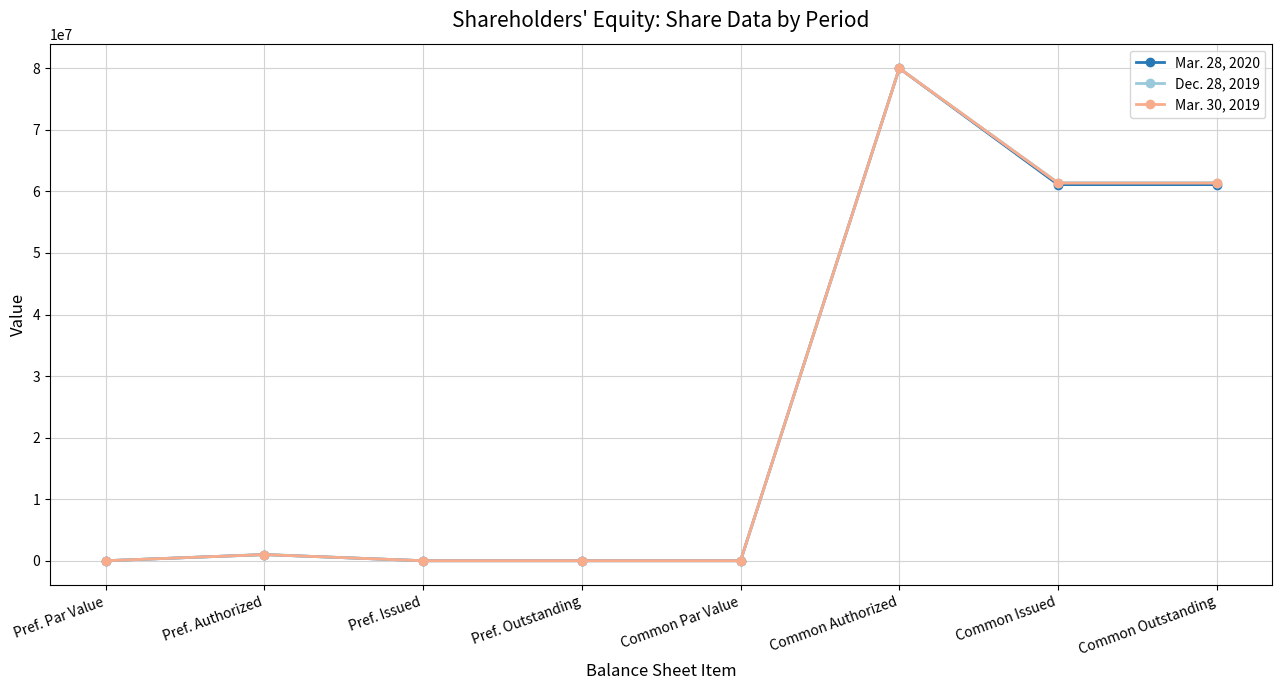

Rank the series at Common Outstanding from highest to lowest value.

Dec. 28, 2019, Mar. 30, 2019, Mar. 28, 2020